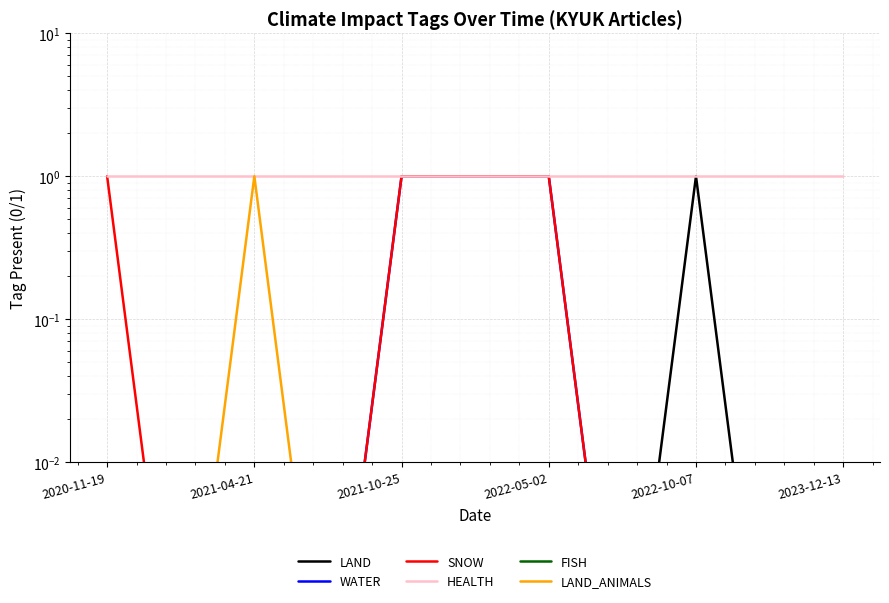

True or false: LAND_ANIMALS has a value of 0.0 at 2023-12-13.

False